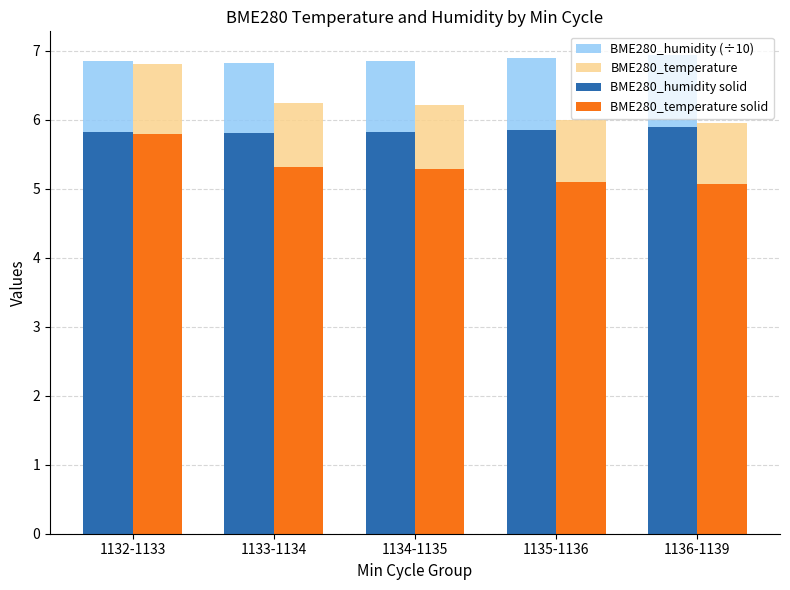

What is the label of the 2nd bar from the right?

1135-1136